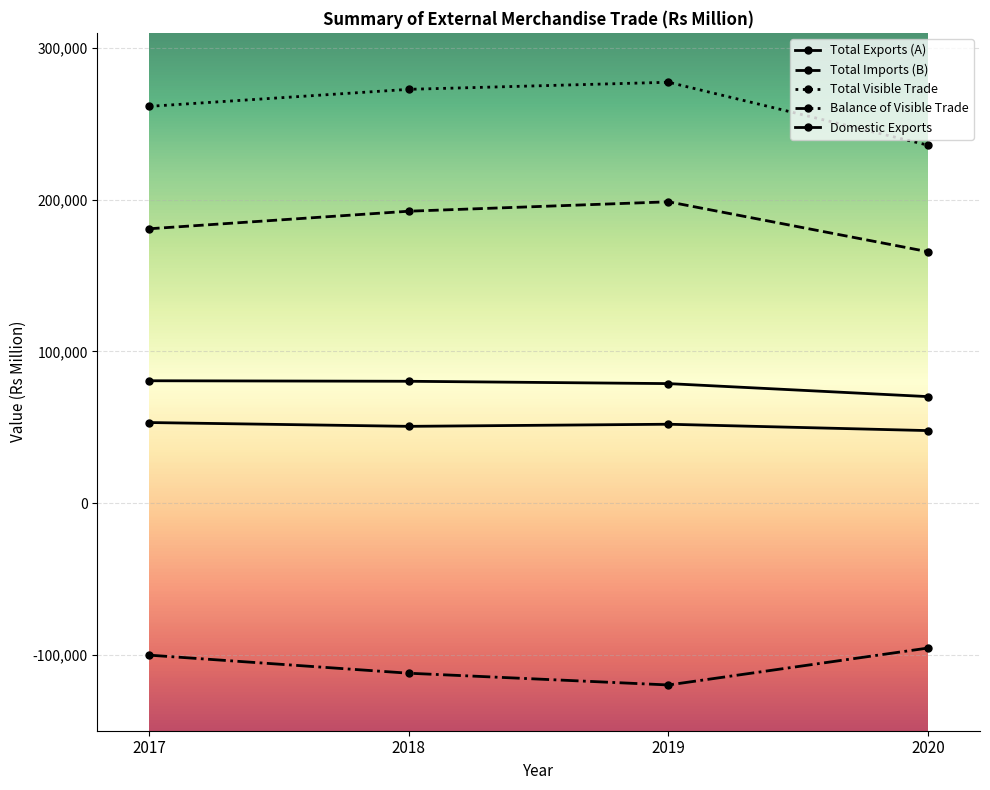

How many series are shown in this chart?

5